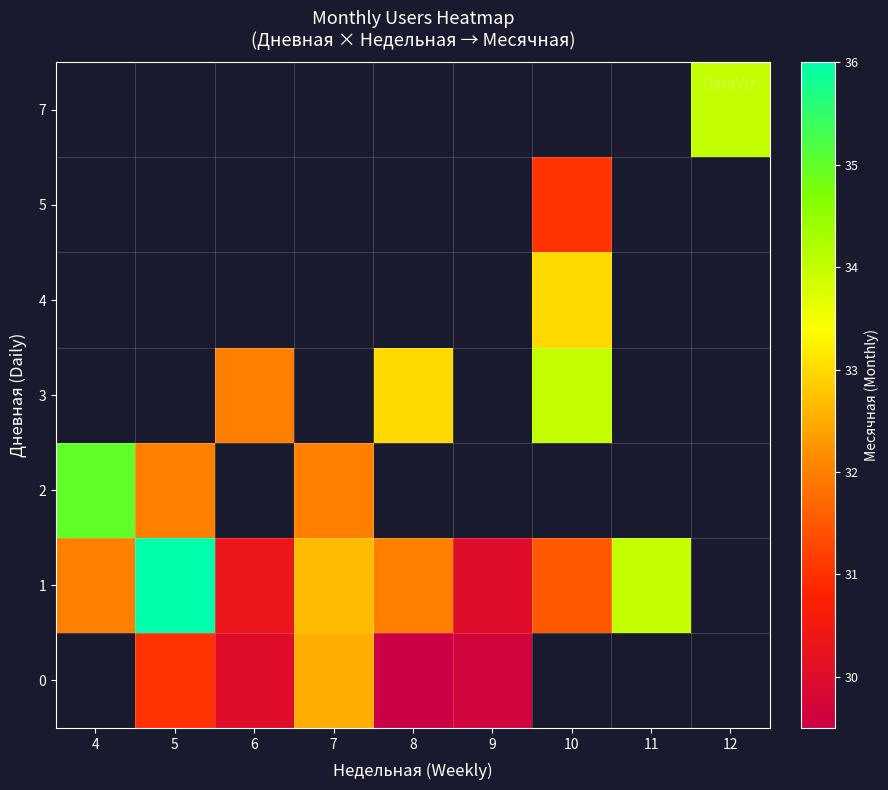

What is the greatest value displayed?

36.0